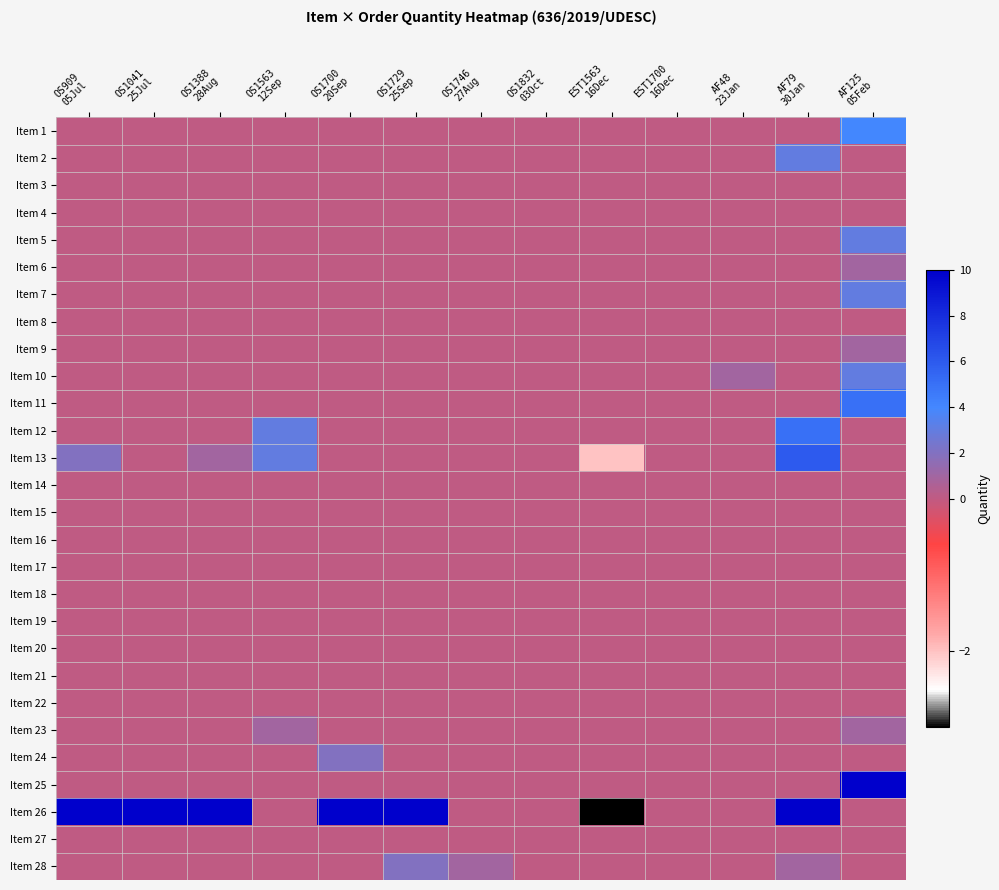

How many series are shown in this chart?

28